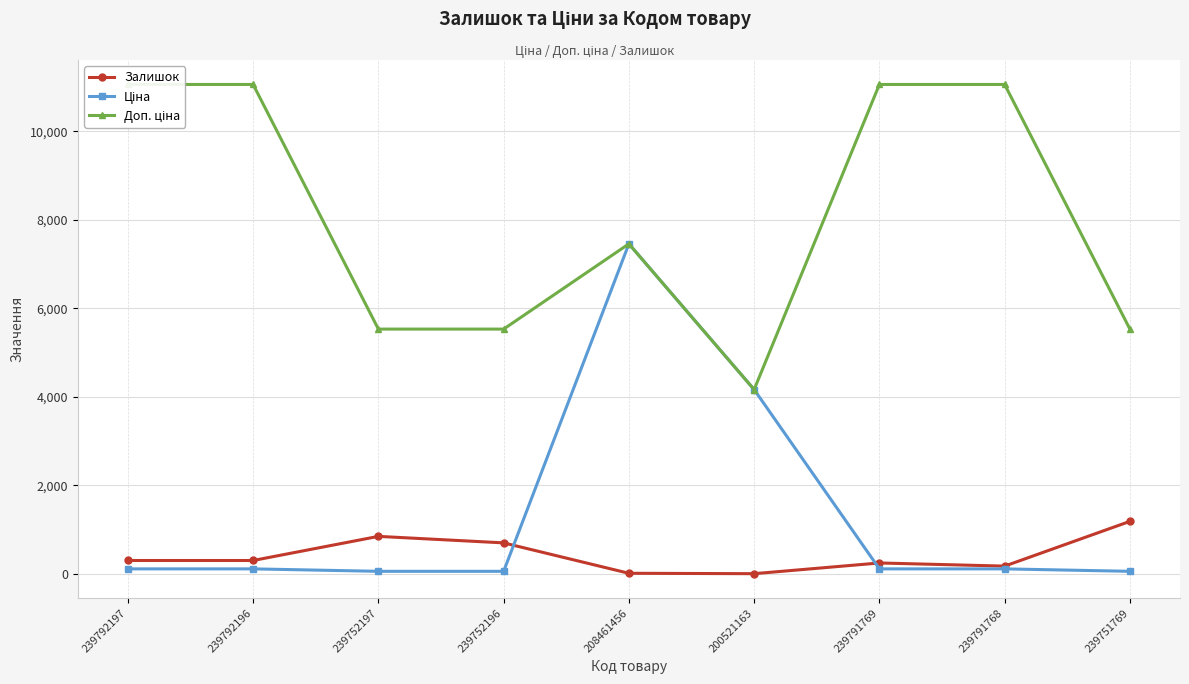

Read the Доп. ціна value at 239752197.

5528.0